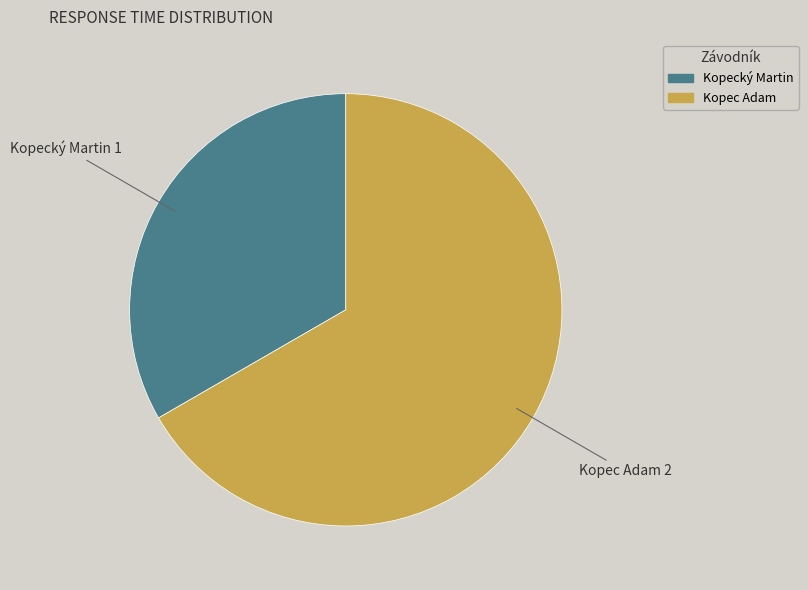

Count the number of slices in the pie.

2